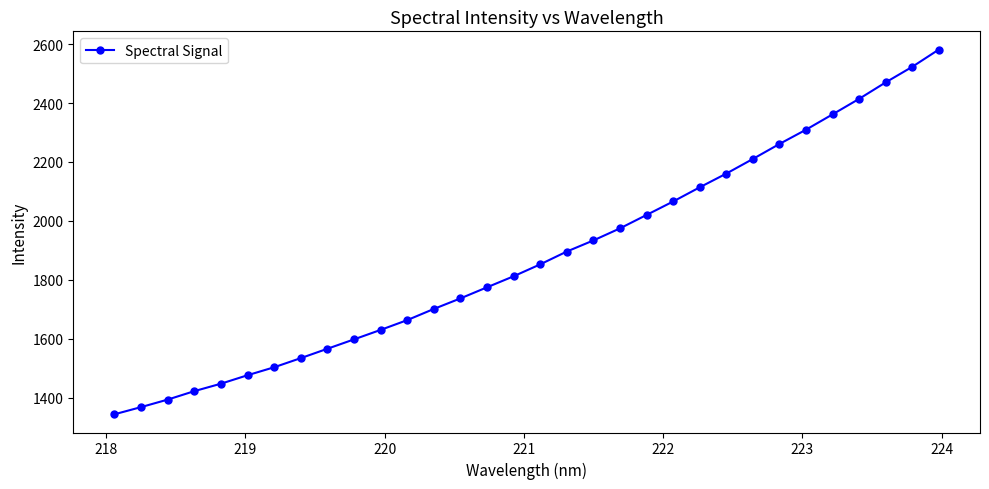

What is the value of the 18th point from the left?

1895.8